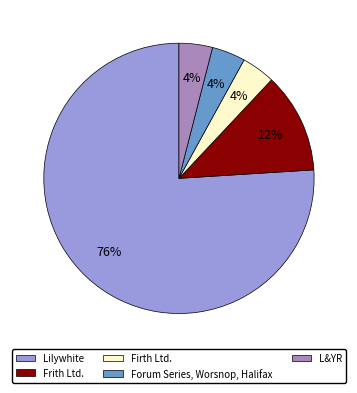

To the nearest percent, what percentage of the pie is Frith Ltd.?

12%